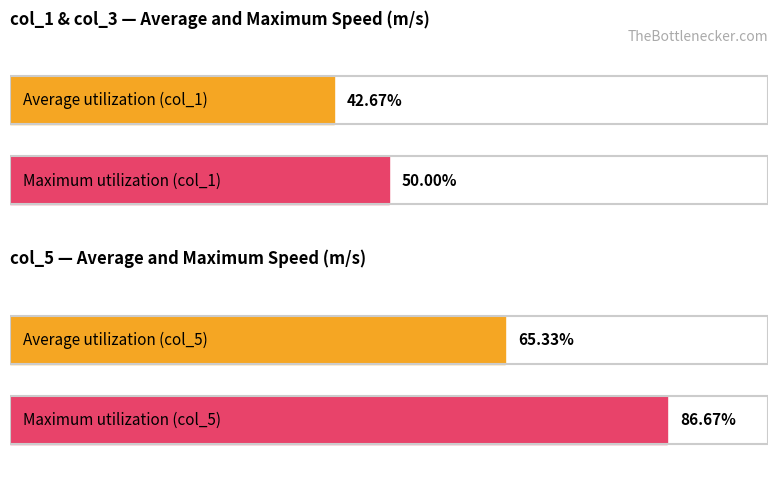

The value of Average utilization at 9 is 1.7. True or false?

False